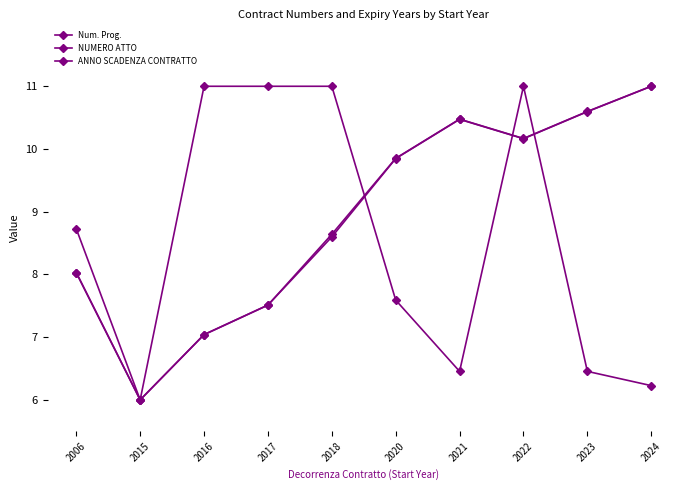

Which series has the widest spread of values?

Num. Prog.